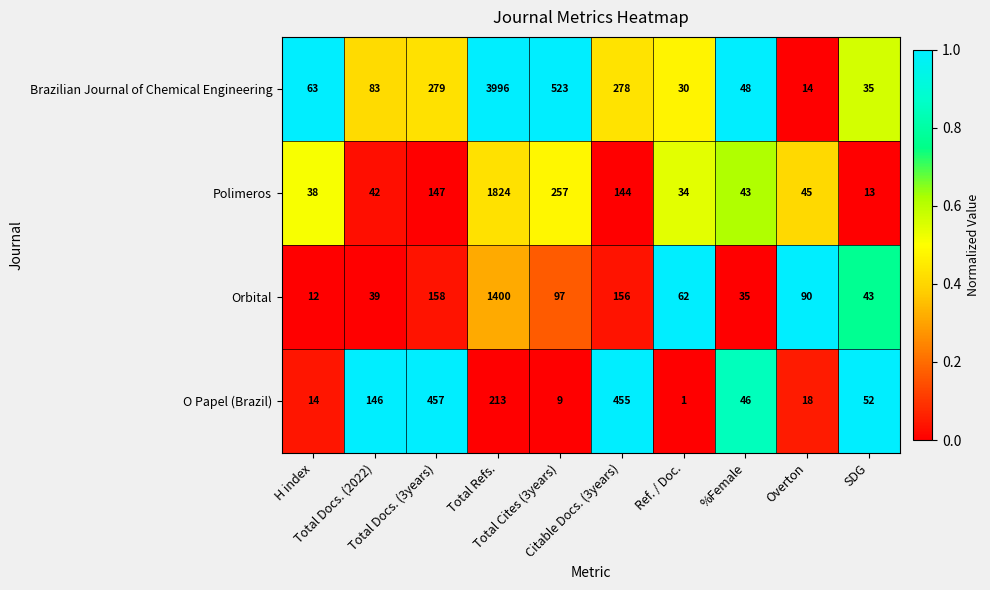

What is the average value of the O Papel (Brazil) series?

141